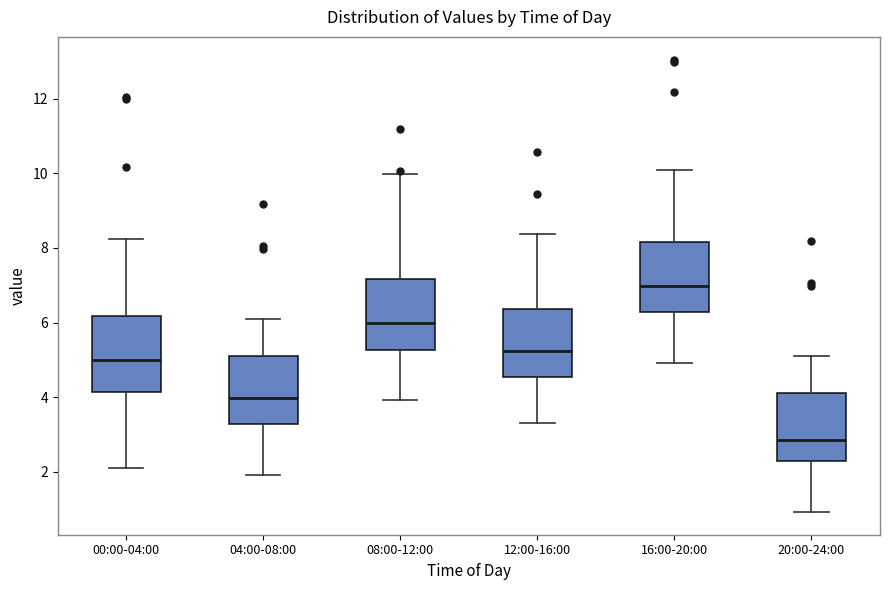

Where is the upper edge of the box for 00:00-04:00 on the y-axis? The values are not printed on the chart, so give them approximately, as read against the axis.

6.2